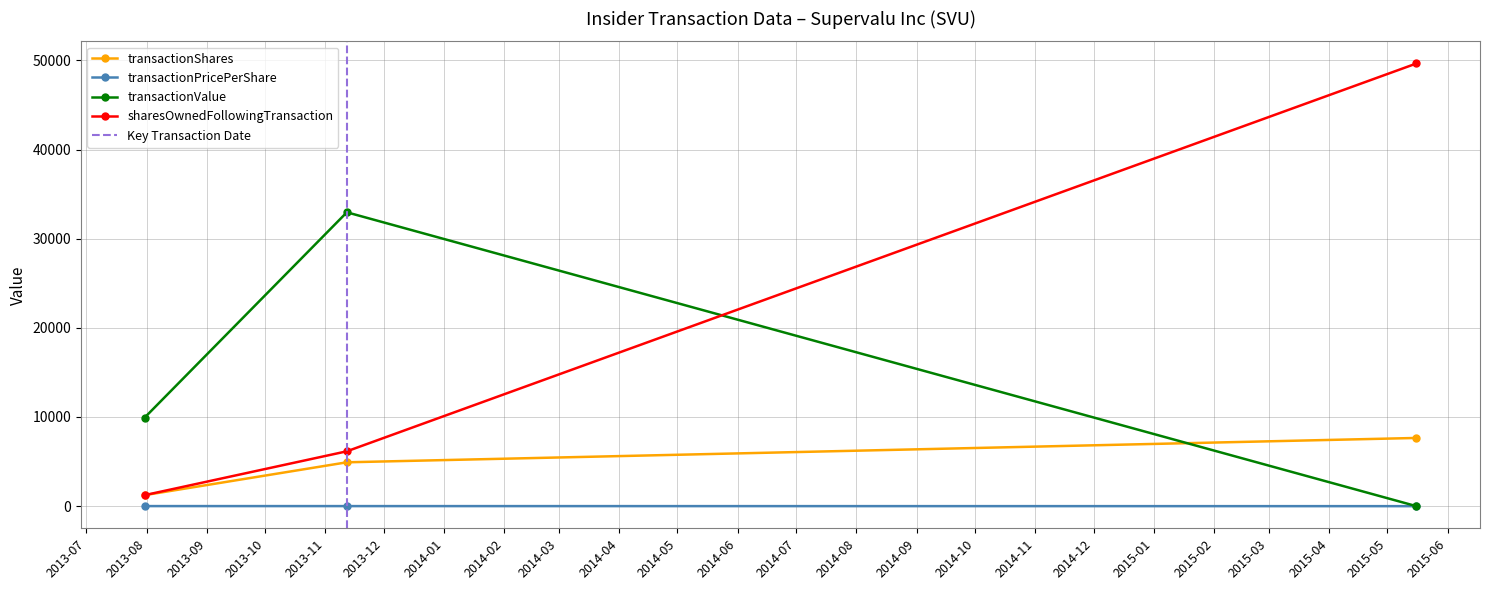

At which label does transactionPricePerShare first exceed 6?

2013-07-31